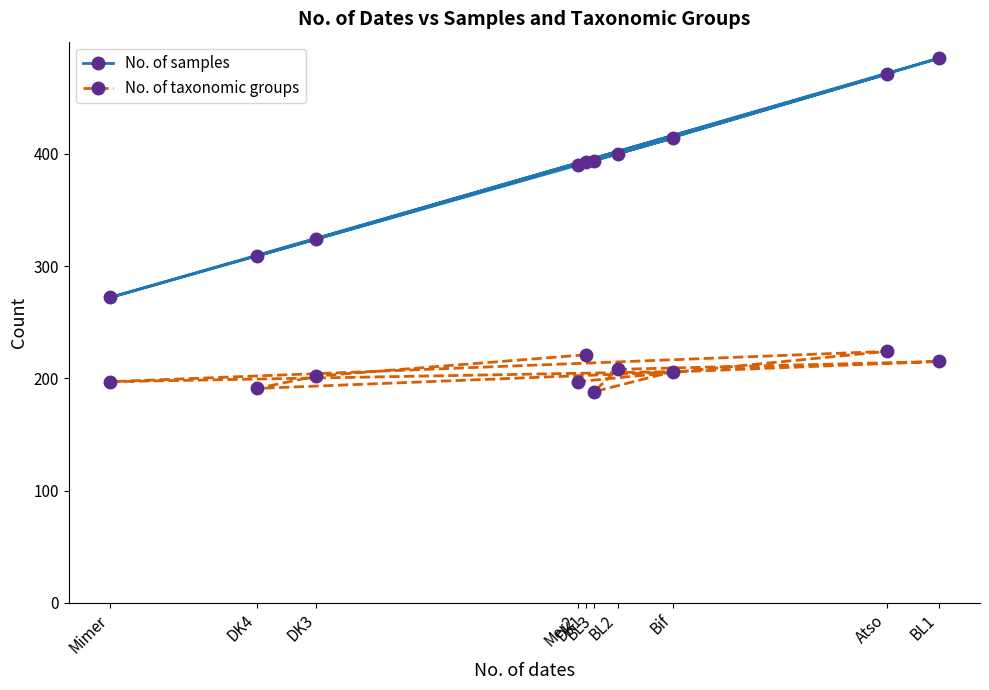

Which series has the largest range (max minus min)?

No. of samples